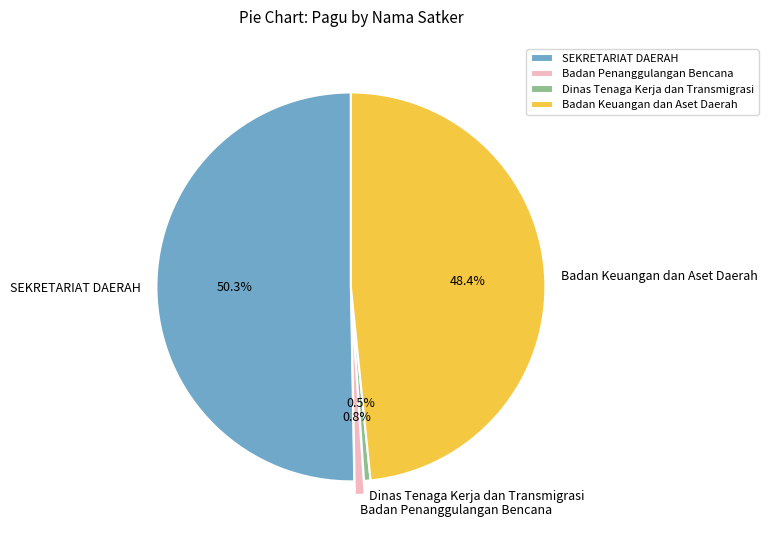

Is it true that Dinas Tenaga Kerja dan Transmigrasi is 10% of the pie?

False